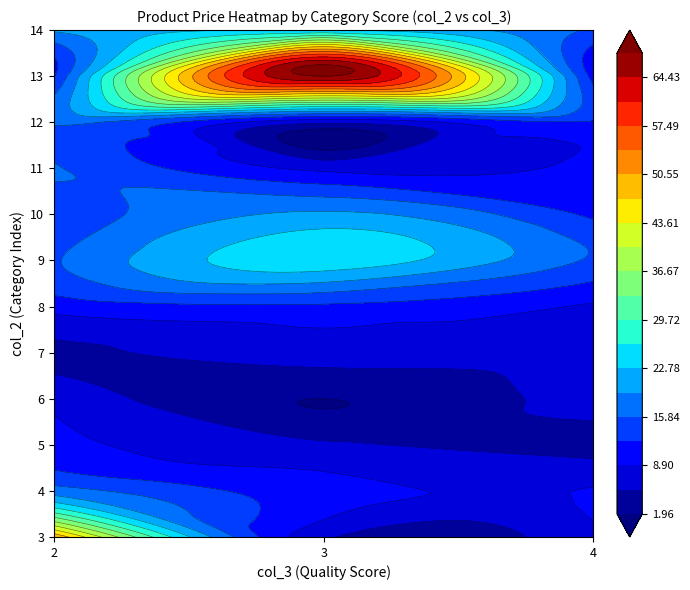

At which label is 8 closest to 10?

2